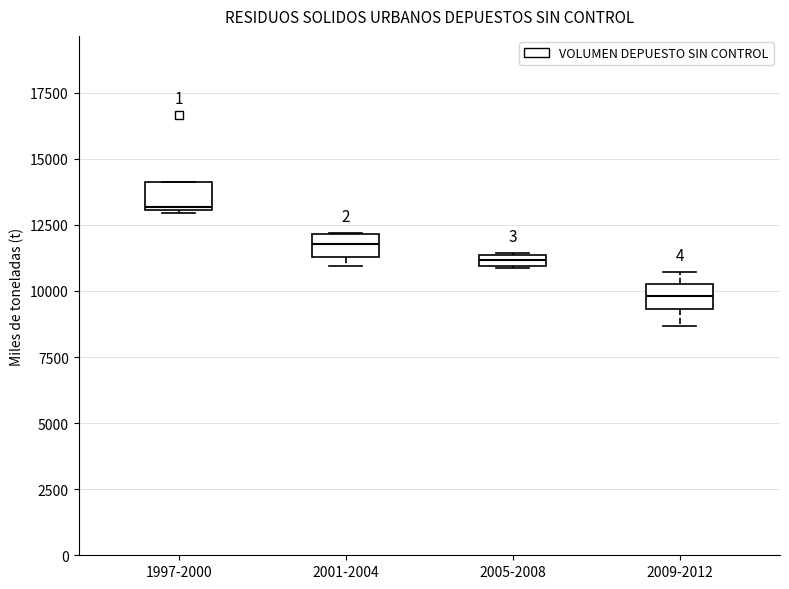

Which box's median line is the lowest?

2009-2012